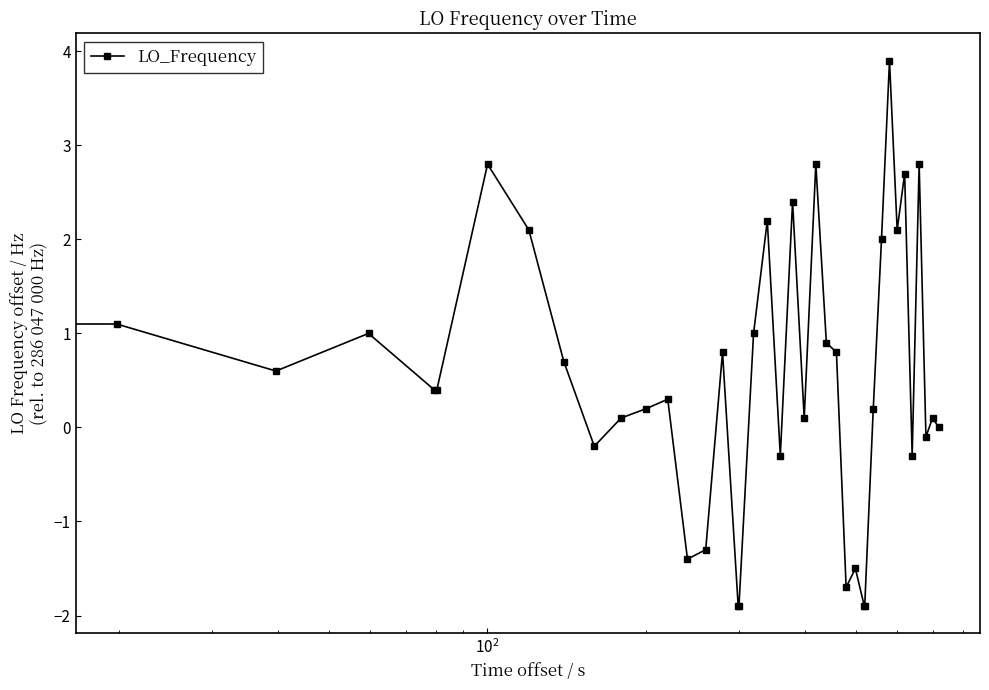

What is the smallest value displayed?

-1.9